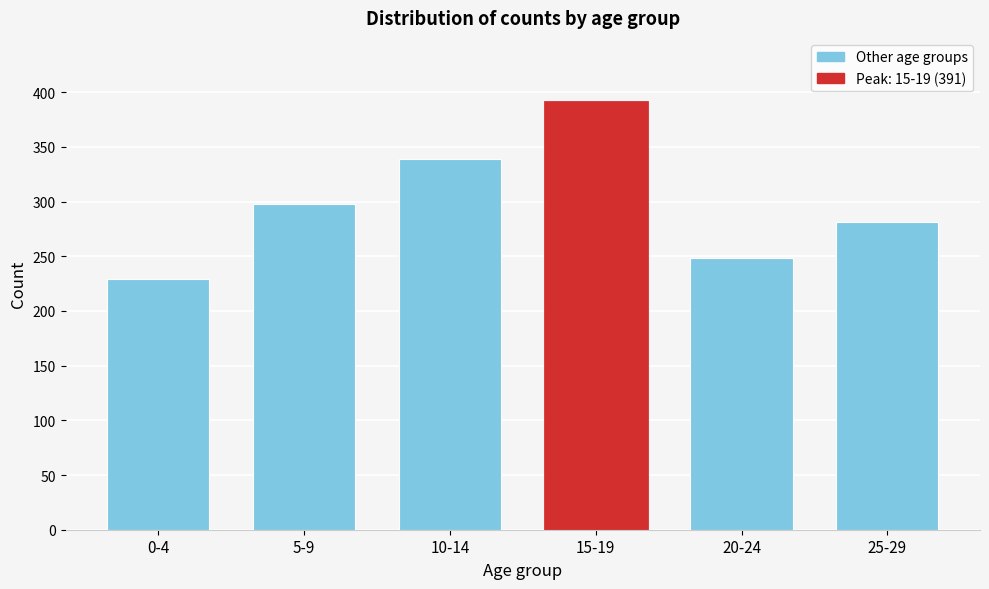

Reading left to right, list all the values displayed in this chart.

0-4=229	5-9=298	10-14=339	15-19=391	20-24=248	25-29=281